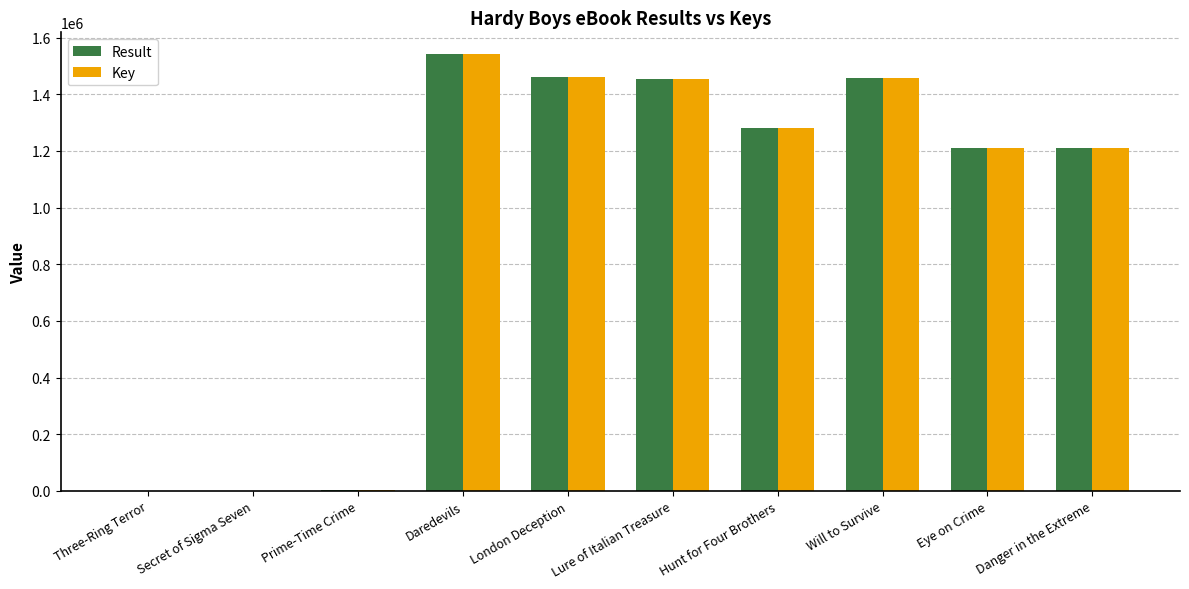

Count the number of data series in this chart.

2